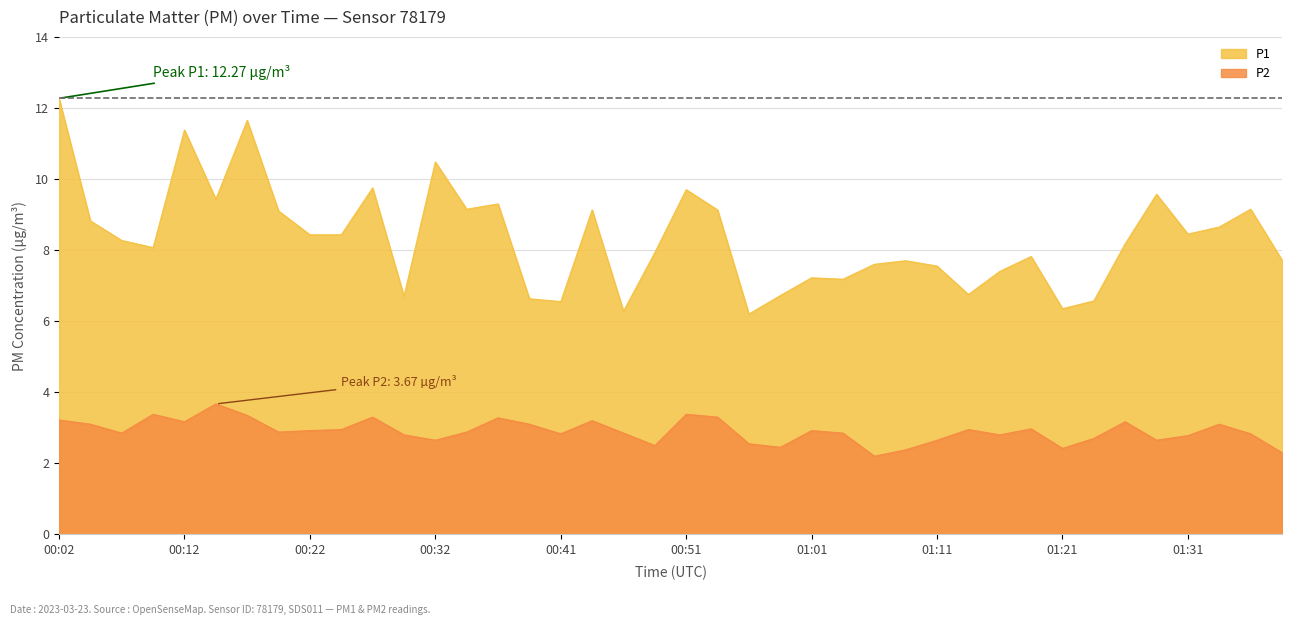

What is the value of the P1 point at the 7th from the left?

11.7